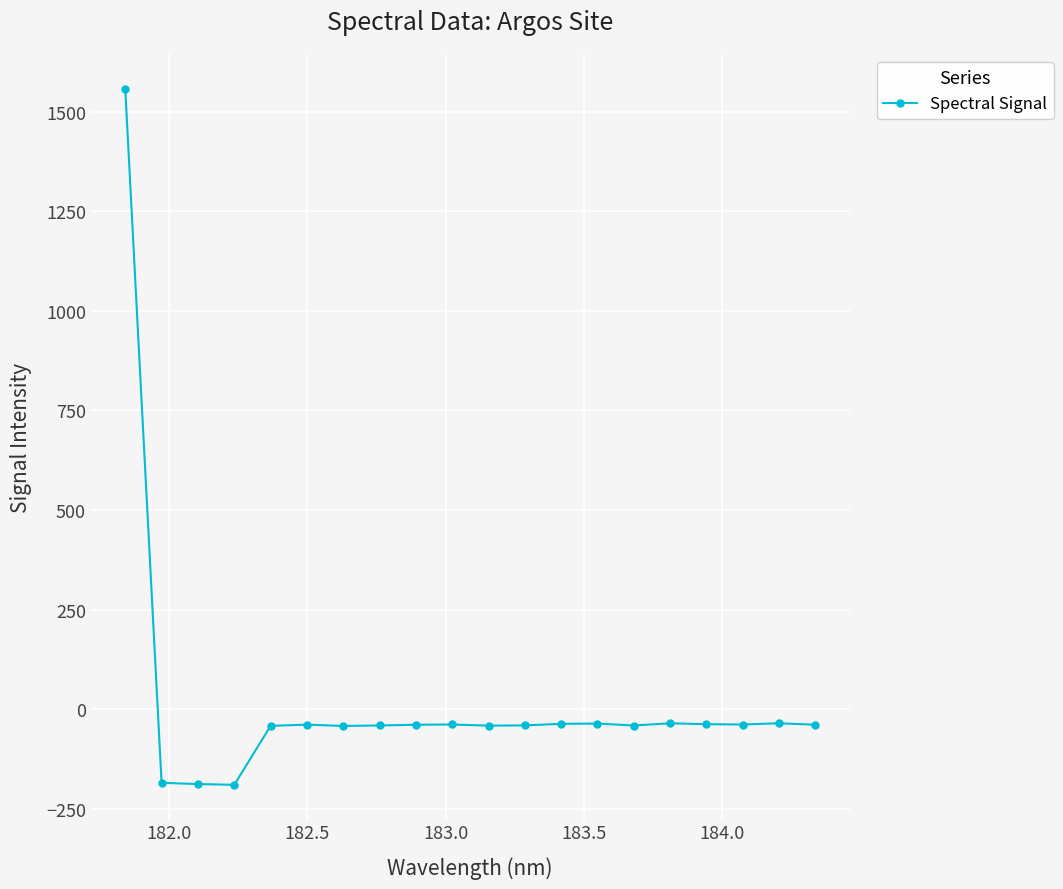

What is the smallest value displayed?

-189.8